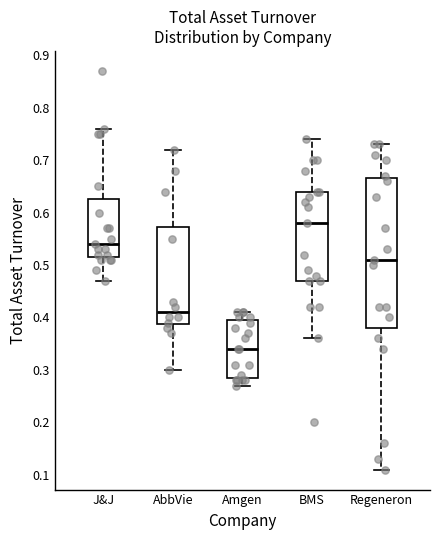

Reading left to right, read every box against the y-axis: the position of its median line, the range the box covers, and the ends of its whiskers. The values are not printed on the chart, so give them approximately, as read against the axis.

J&J: median 0.54, box 0.52 to 0.63, whiskers 0.47 to 0.76
AbbVie: median 0.41, box 0.39 to 0.57, whiskers 0.30 to 0.72
Amgen: median 0.34, box 0.29 to 0.40, whiskers 0.27 to 0.41
BMS: median 0.58, box 0.47 to 0.64, whiskers 0.36 to 0.74
Regeneron: median 0.51, box 0.38 to 0.67, whiskers 0.11 to 0.73